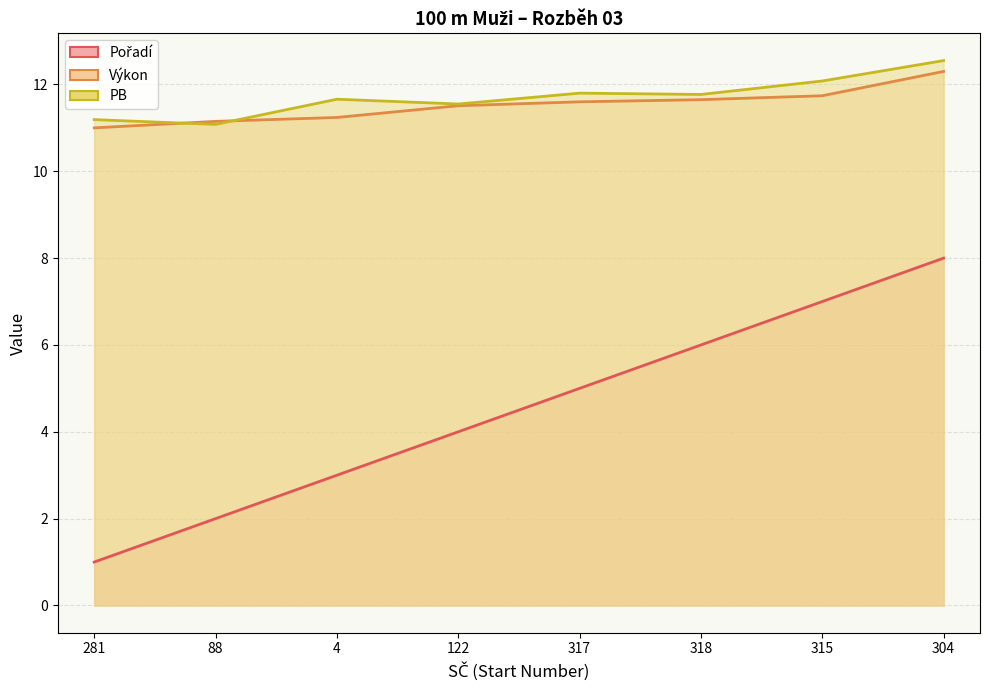

True or false: Výkon has more than 2 interior local peaks.

False